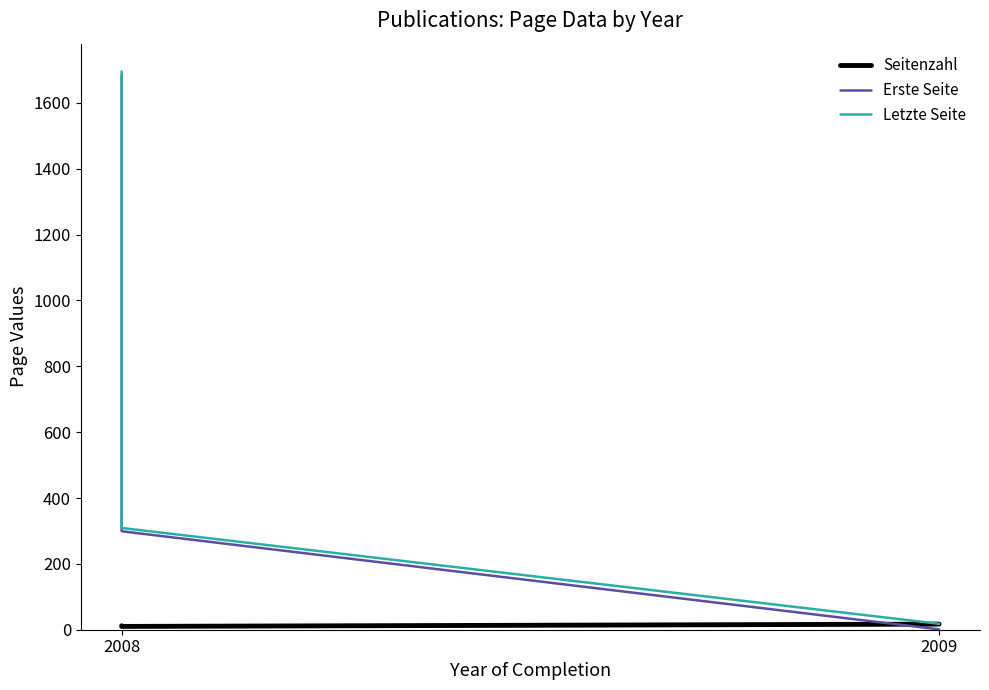

What is the minimum value shown in the chart?

1